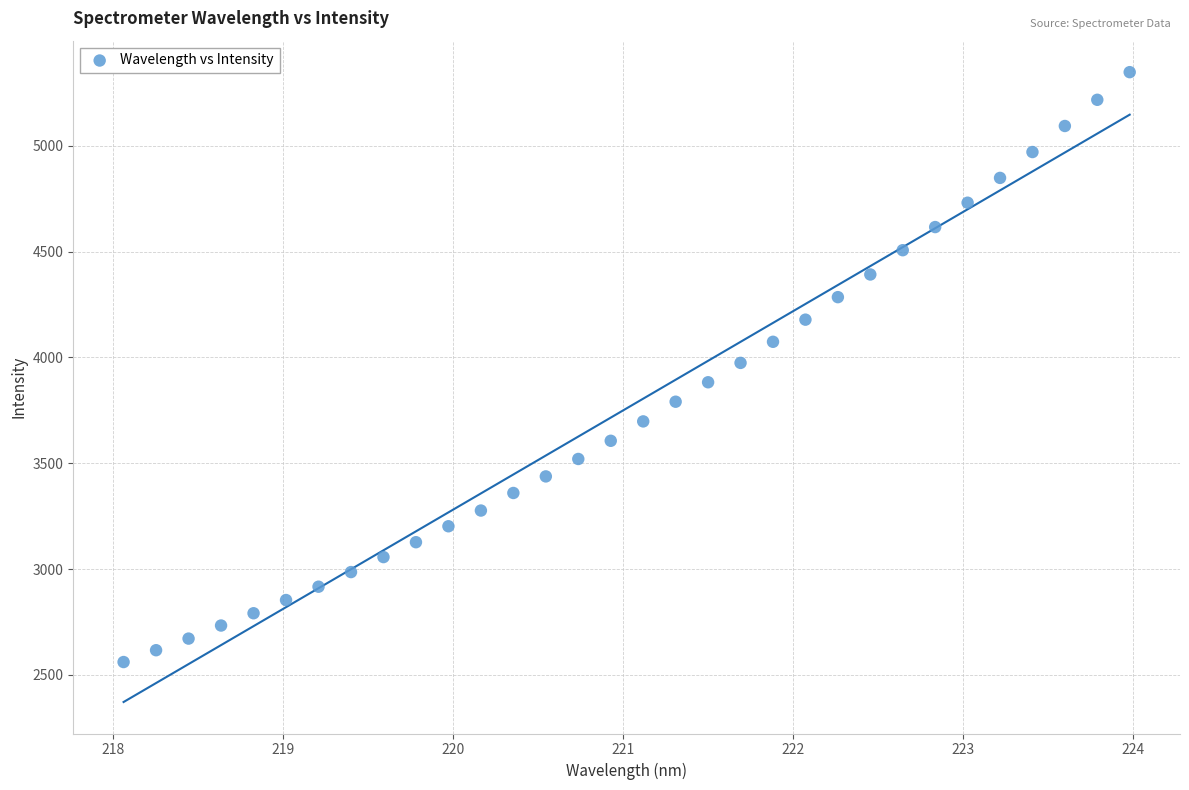

What is the range of X values (max minus min)?

5.9